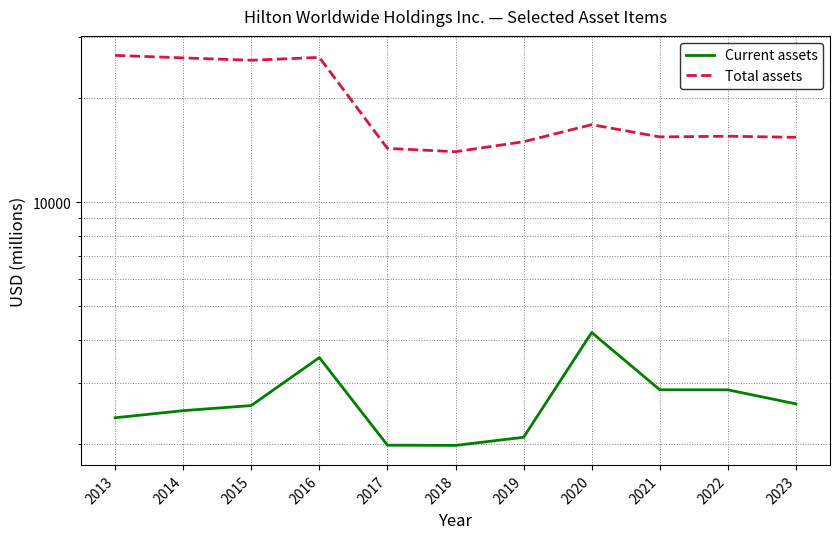

What is the minimum value for Current assets?

1983